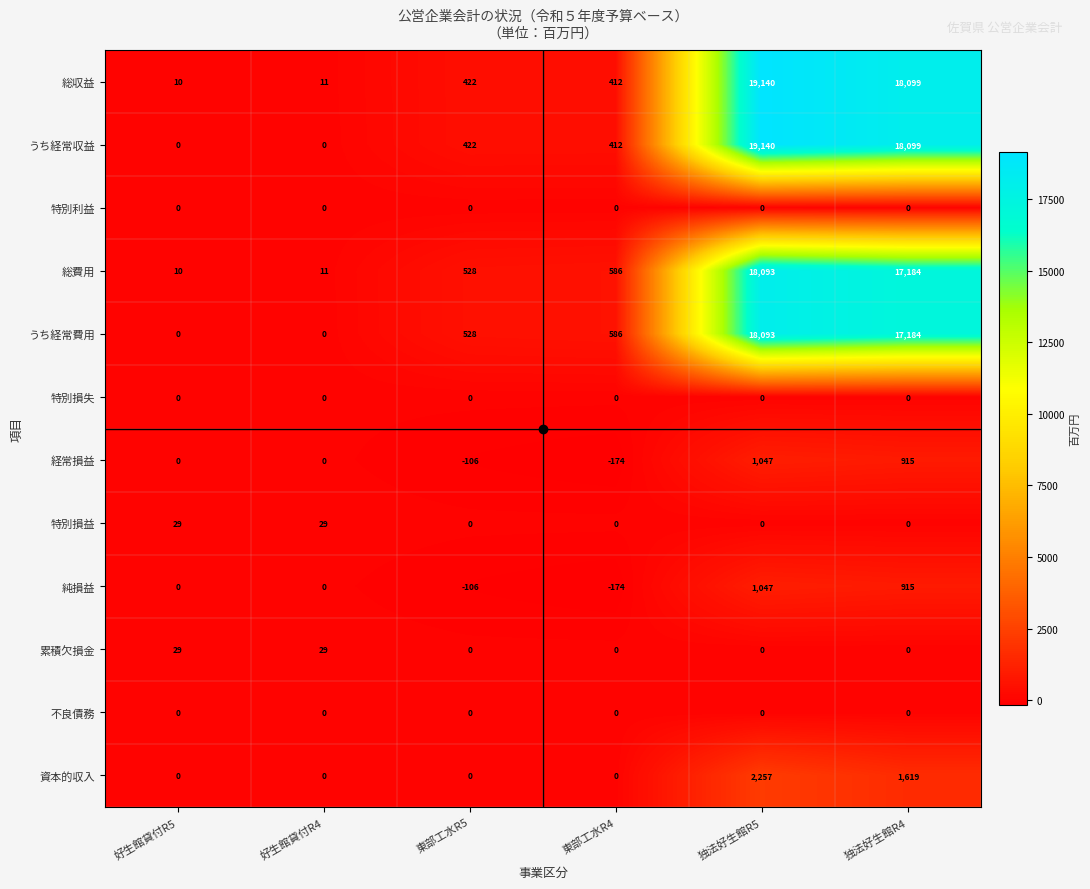

What is the smallest value displayed?

-174